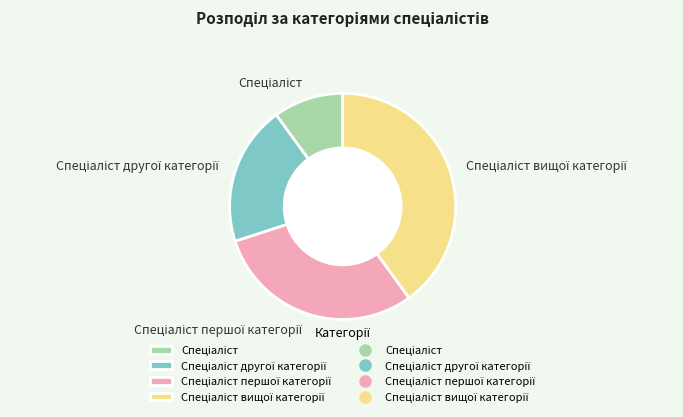

Does any single category account for the majority?

No